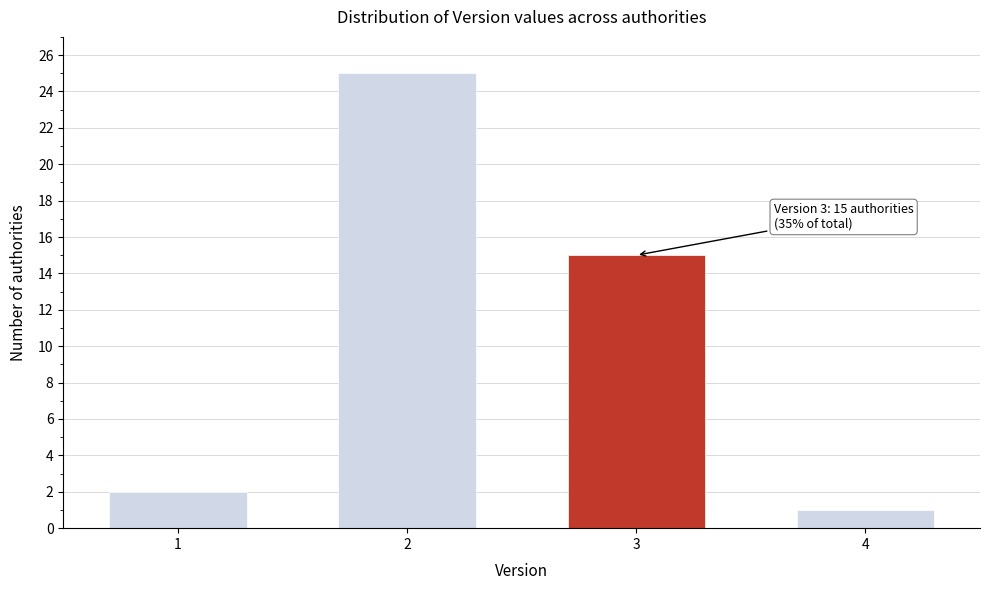

Reading left to right, extract all data points from this chart.

2	25	15	1